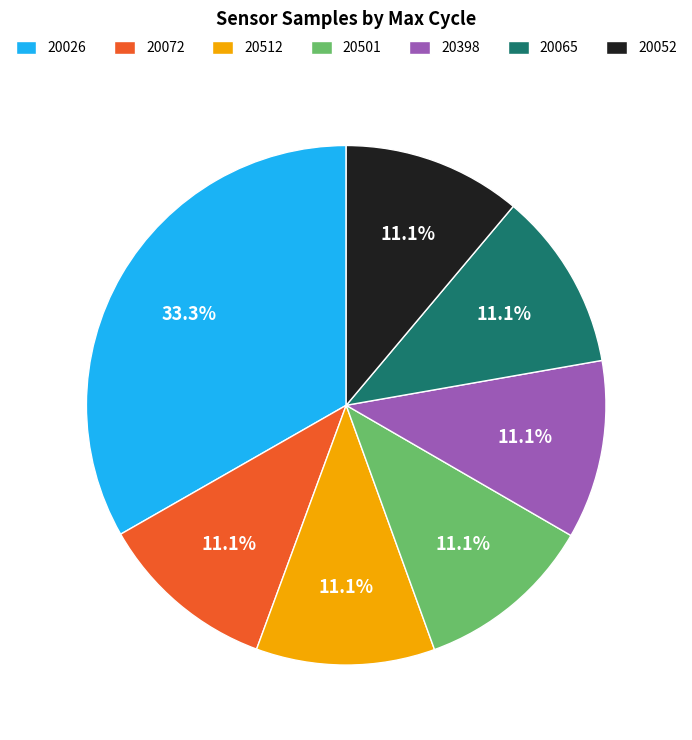

What percentage is the 20026 slice, to the nearest percent?

33%